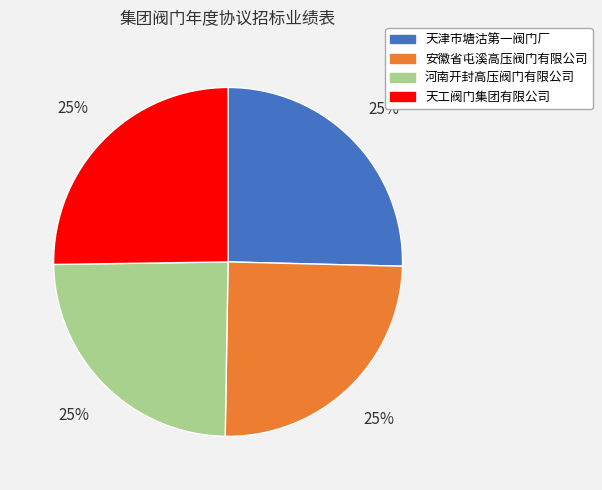

What is the ratio of the value at 河南开封高压阀门有限公司 to the value at 安徽省屯溪高压阀门有限公司?

1.0